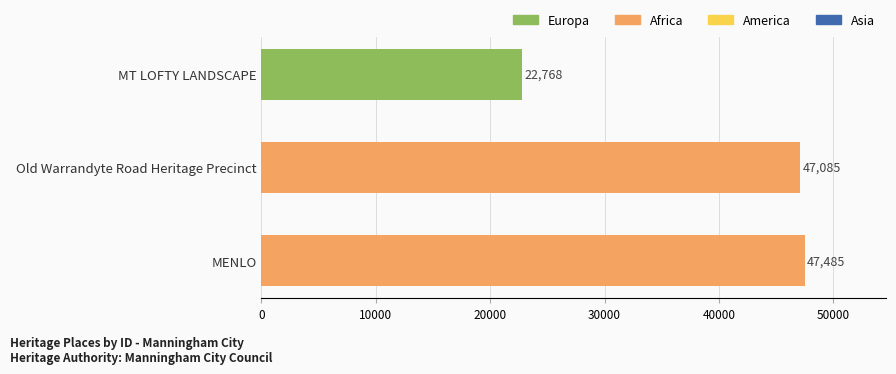

Rank the categories by value from lowest to highest.

MT LOFTY LANDSCAPE, Old Warrandyte Road Heritage Precinct, MENLO